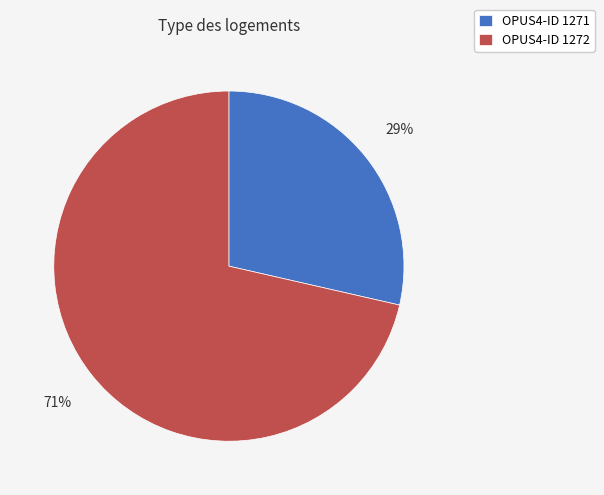

To the nearest percent, what is the combined percentage of OPUS4-ID 1272 and OPUS4-ID 1271?

100%